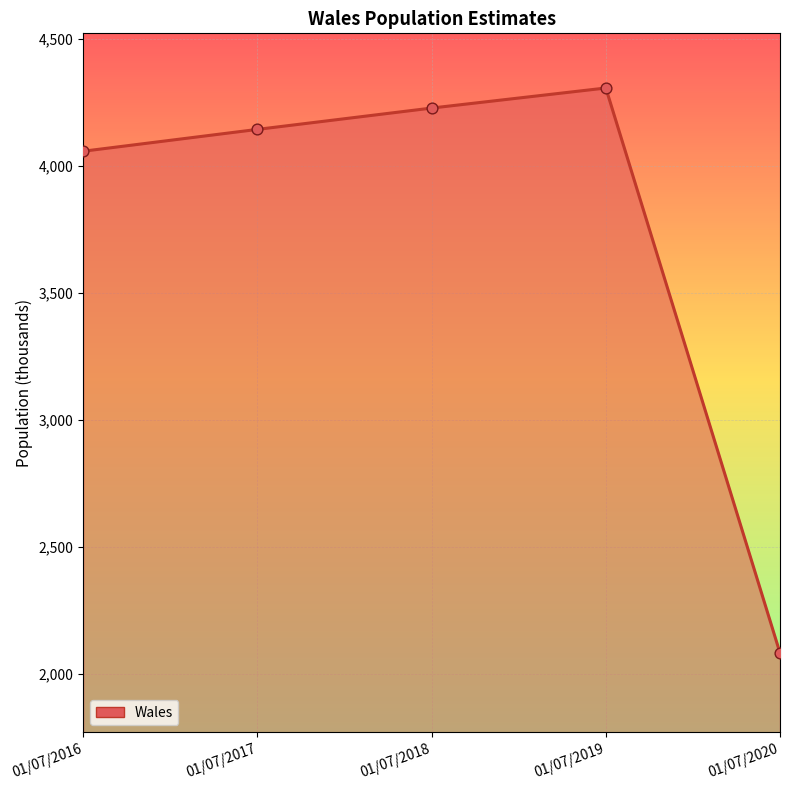

What is the ratio of the value at 01/07/2017 to the value at 01/07/2020?

2.0